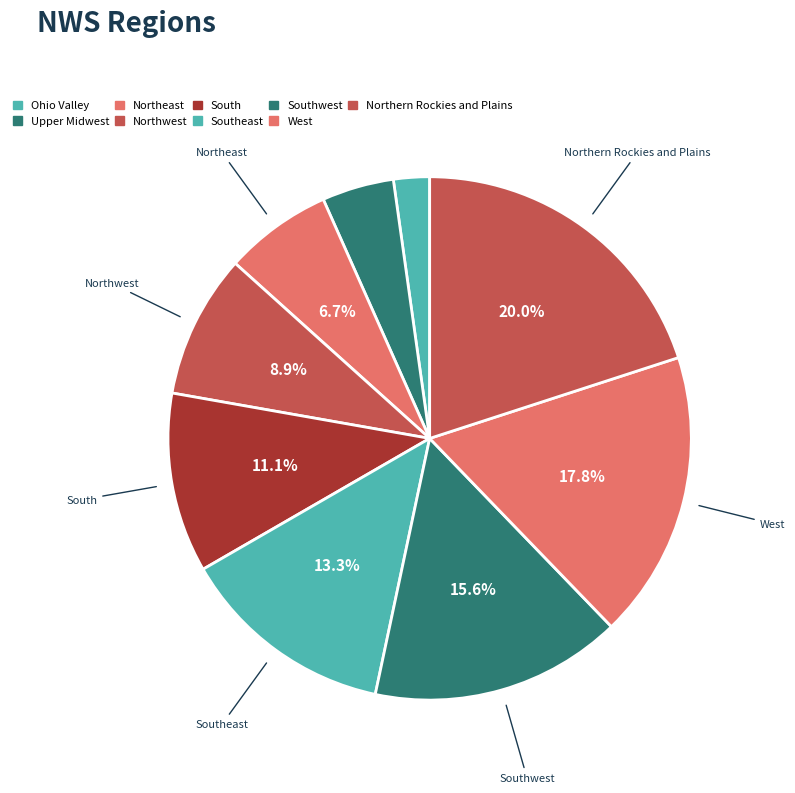

How much of the chart is everything except Northwest?

91.1%